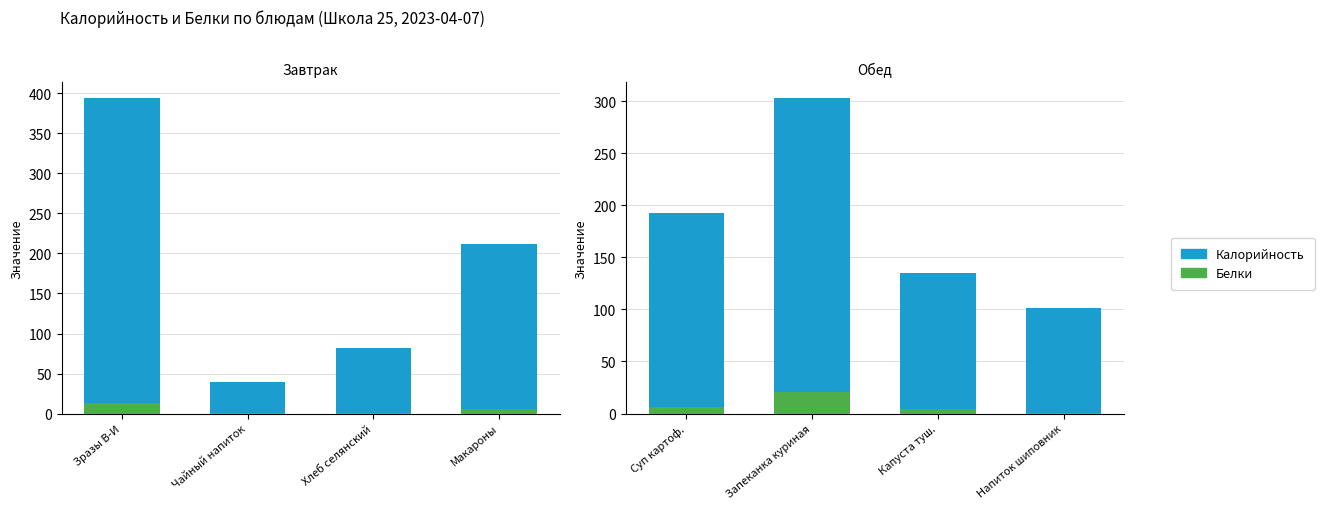

What is the label of the 4th bar from the left?

Напиток шиповник